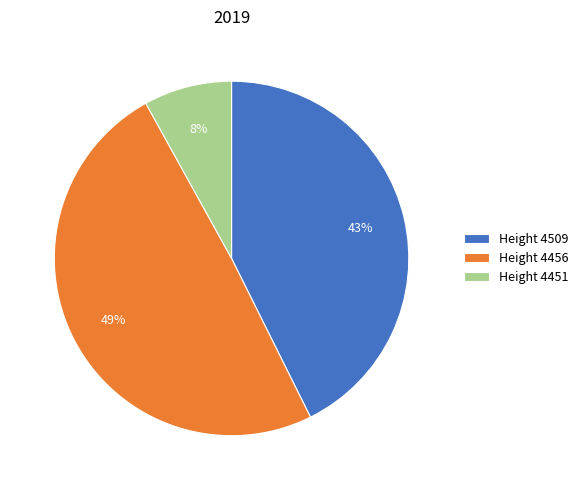

To the nearest percent, what is the difference between the largest and smallest slice percentages?

41%